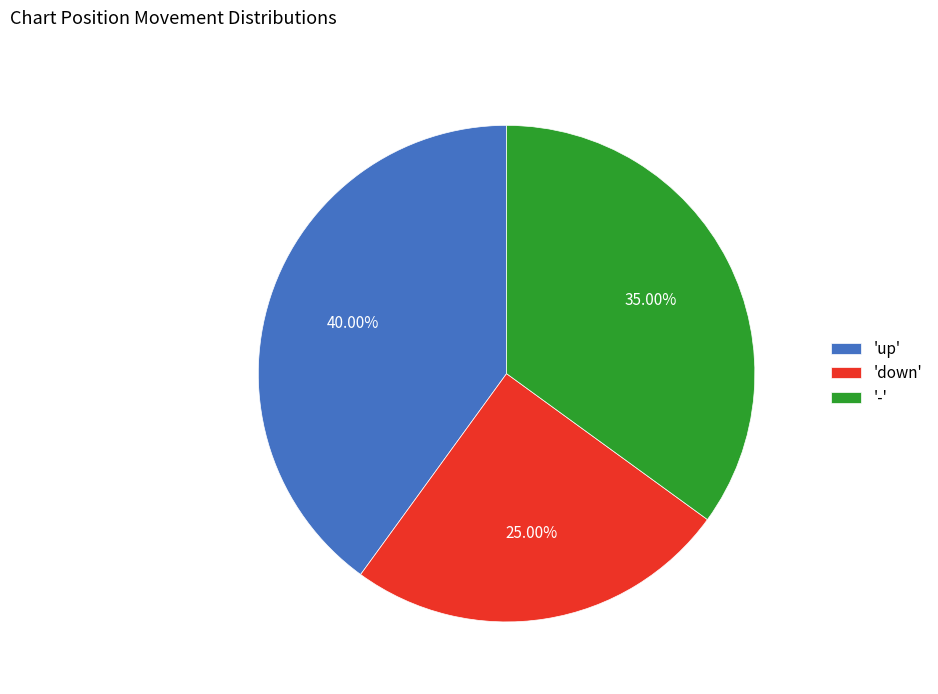

Does '-' represent more than half of the total?

No